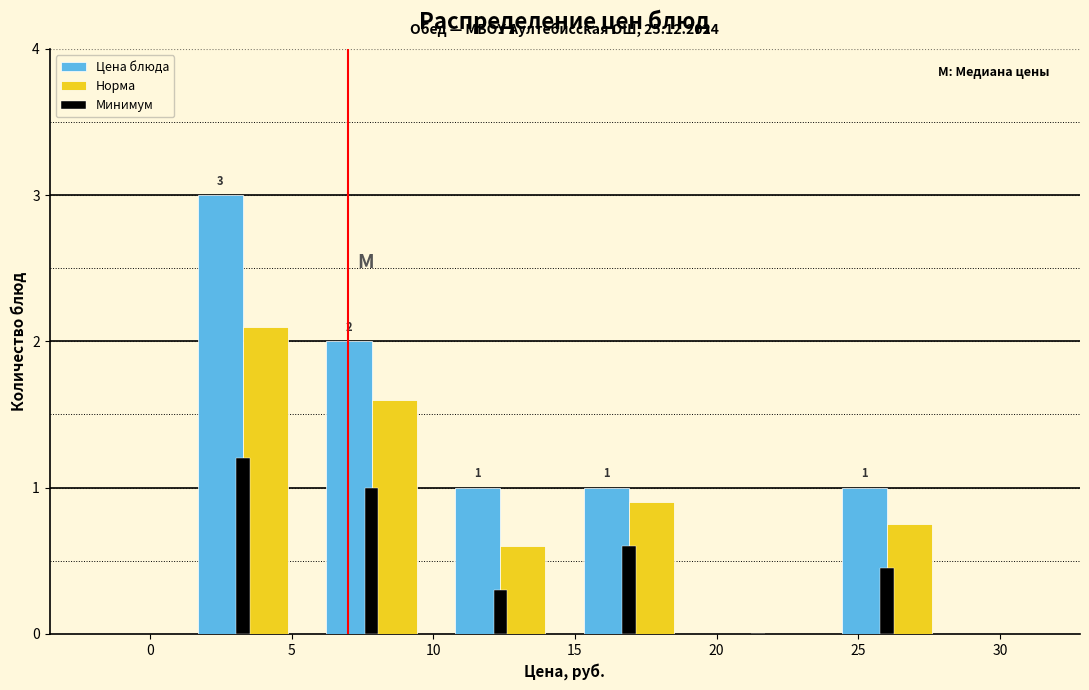

In the Минимум series, which range on the x-axis has the tallest bar?

1.0 to 5.5